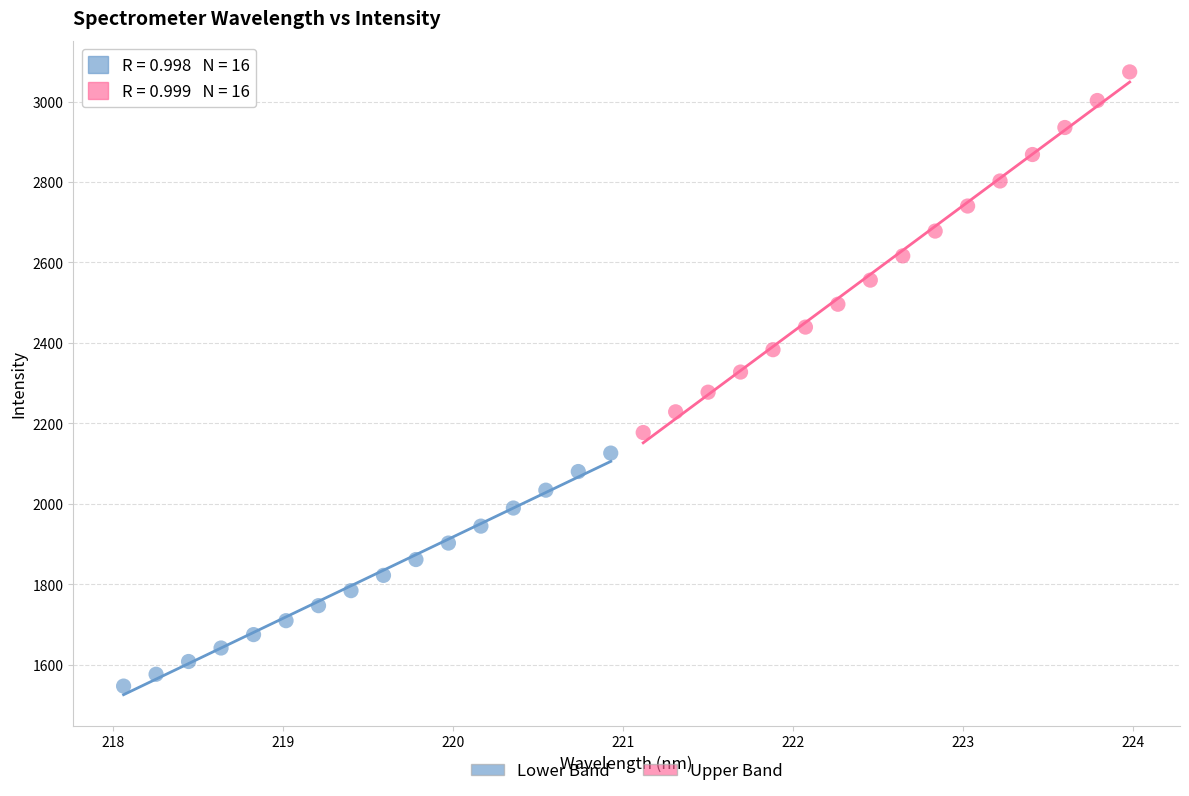

Which series reaches the maximum Y coordinate?

Upper Band